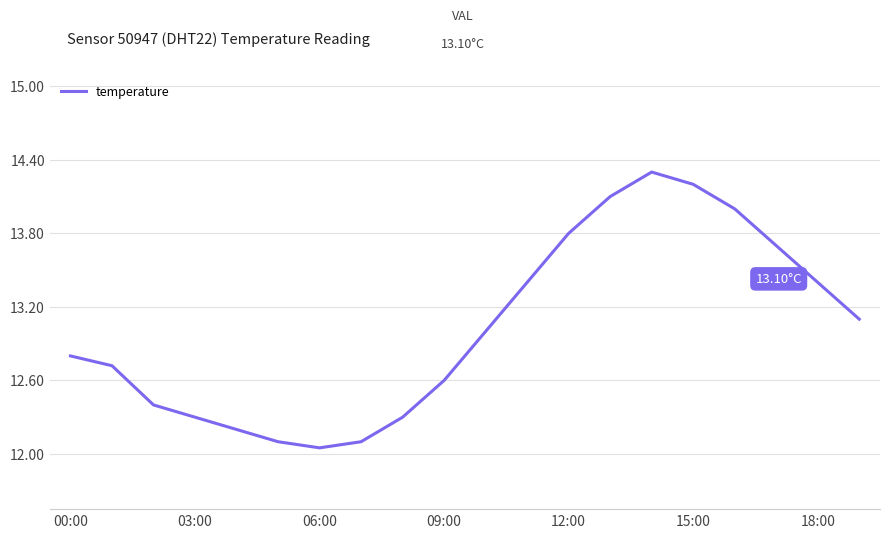

How many points are lower than both their immediate neighbors (excluding endpoints)?

1